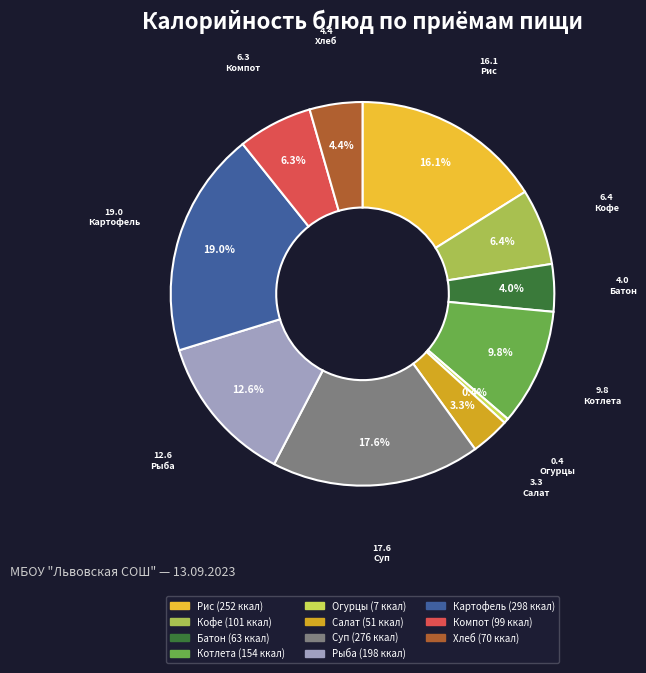

Is there a majority slice in this chart?

No